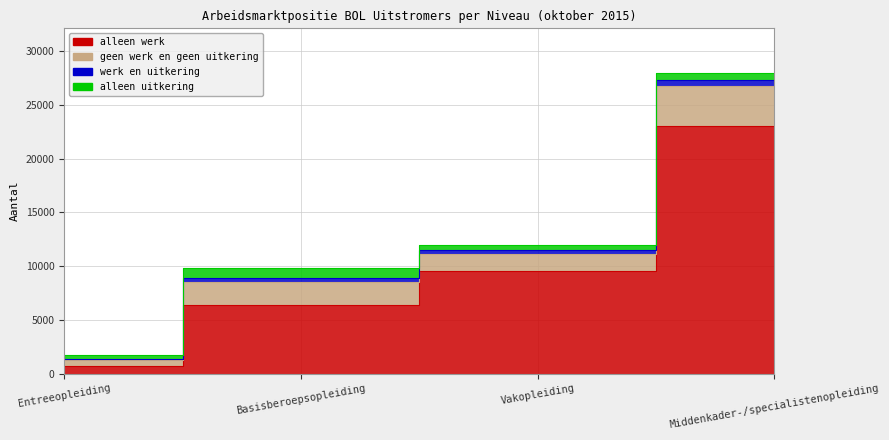

Where does the werk en uitkering series first go above 370?

Middenkader-/specialistenopleiding